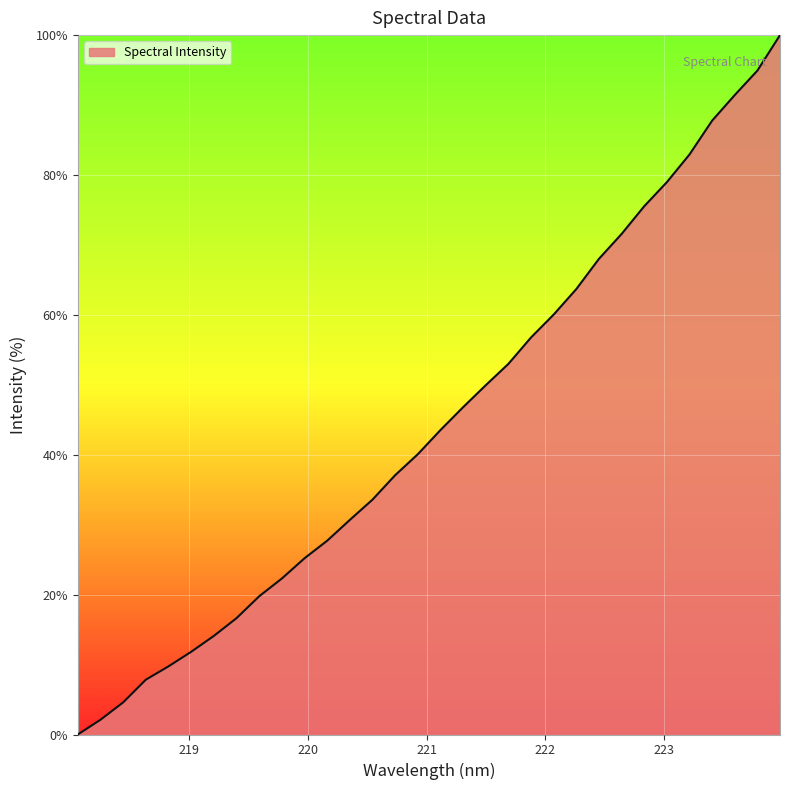

What is the maximum value shown in the chart?

100.0